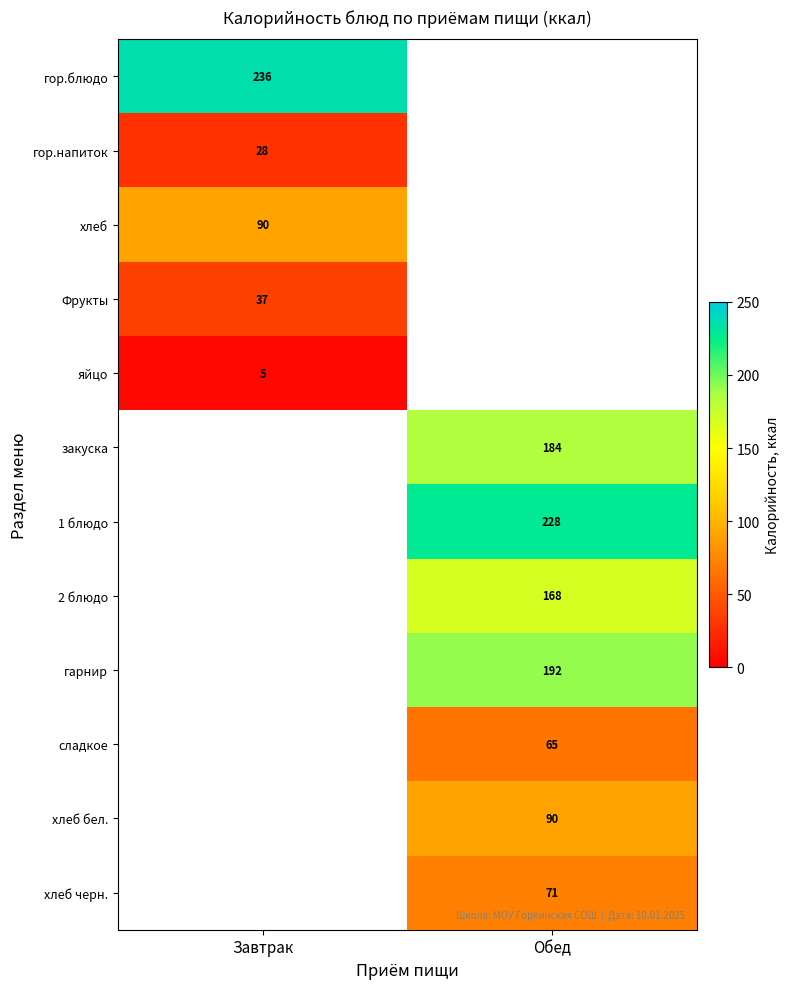

The value of гарнир at Обед is 253.4. True or false?

False